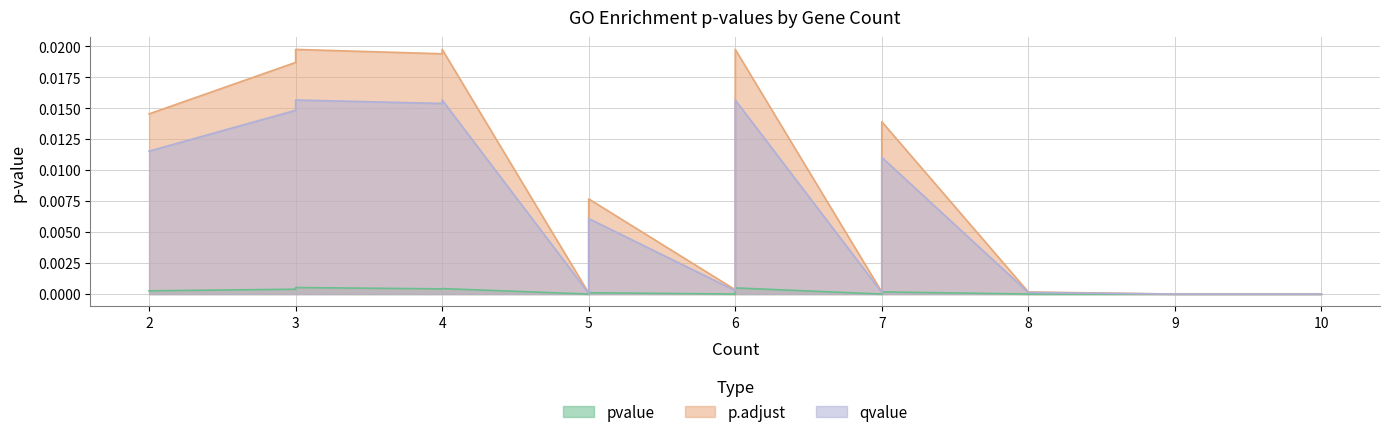

True or false: pvalue and qvalue cross at least once.

False